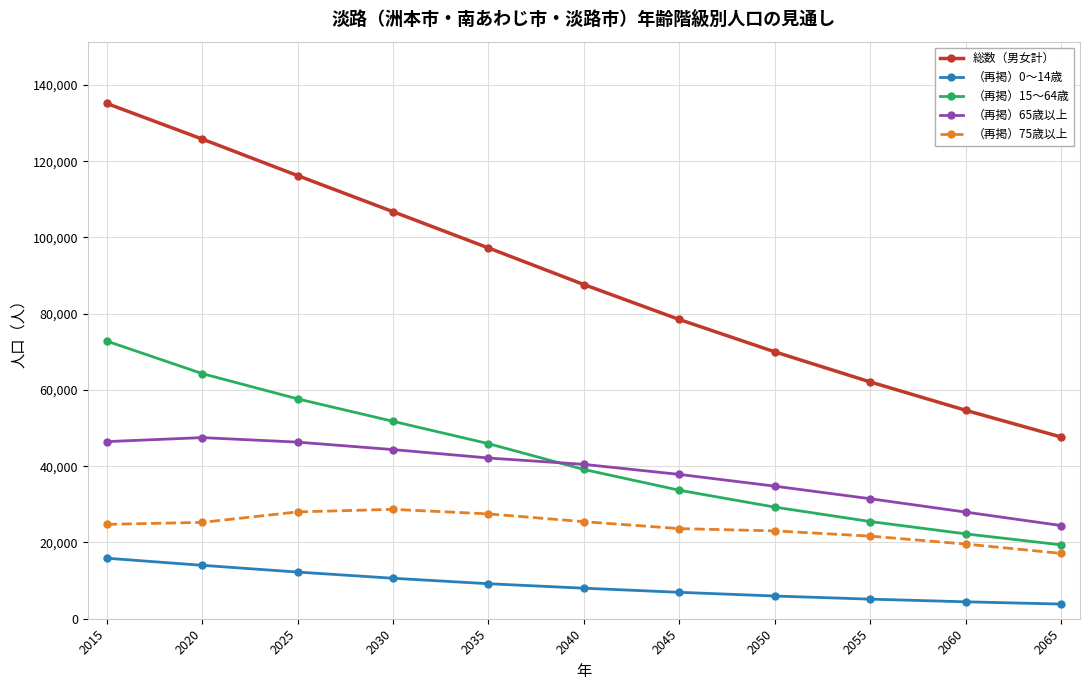

Is the value of （再掲）15～64歳 at 2050 greater than the value of （再掲）0～14歳 at 2060?

Yes